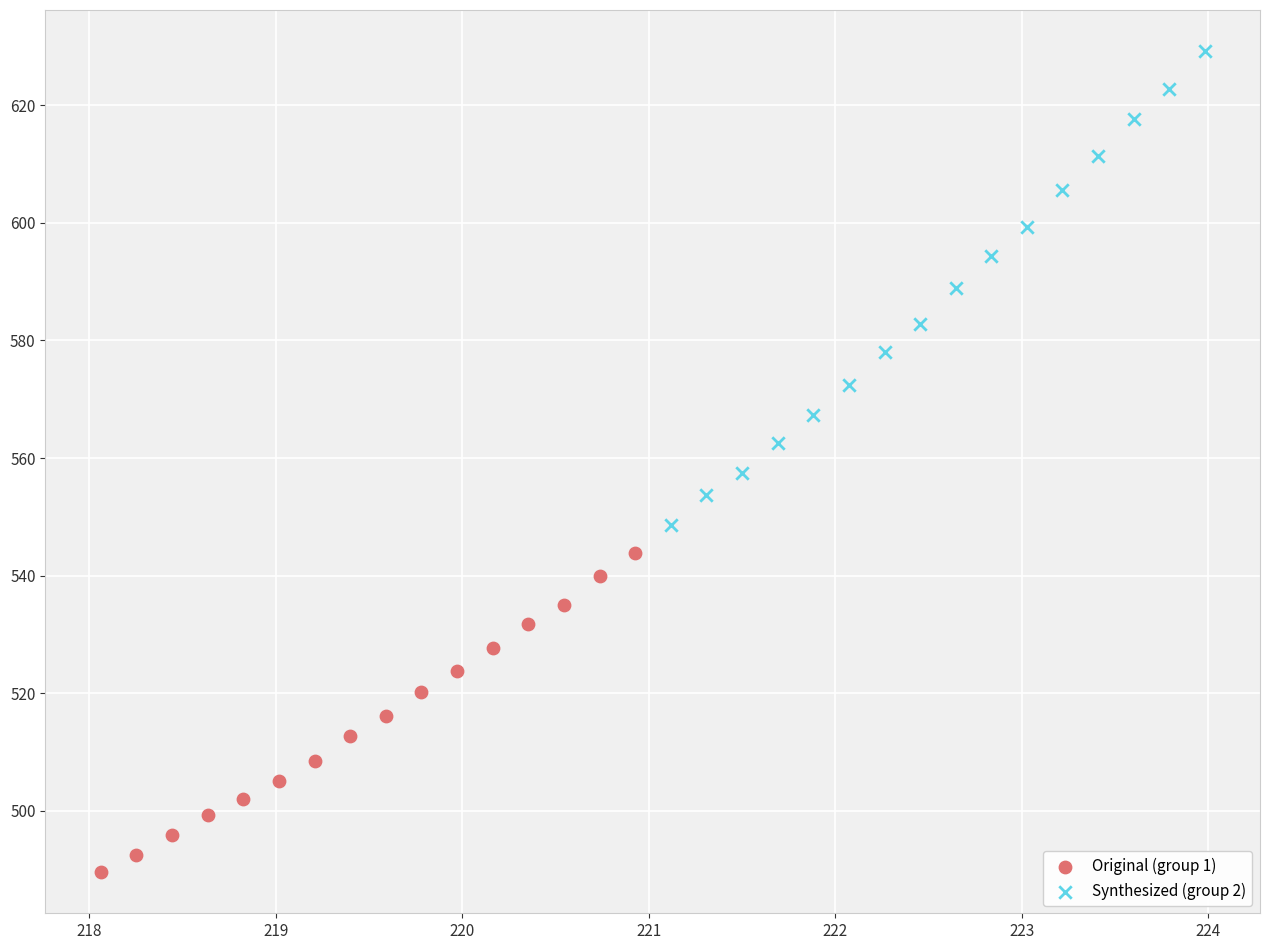

Which series contains the highest Y value?

Synthesized (group 2)